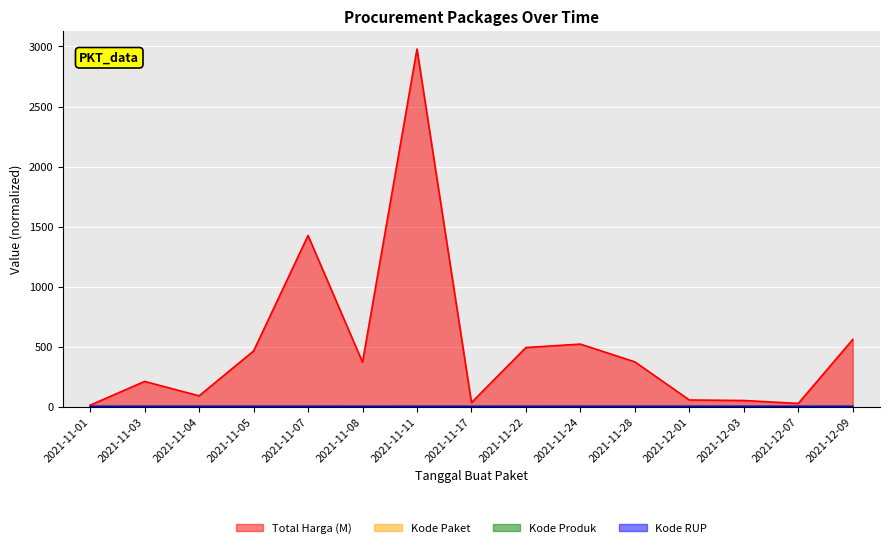

At which category does Kode Produk reach its first local peak?

2021-11-05